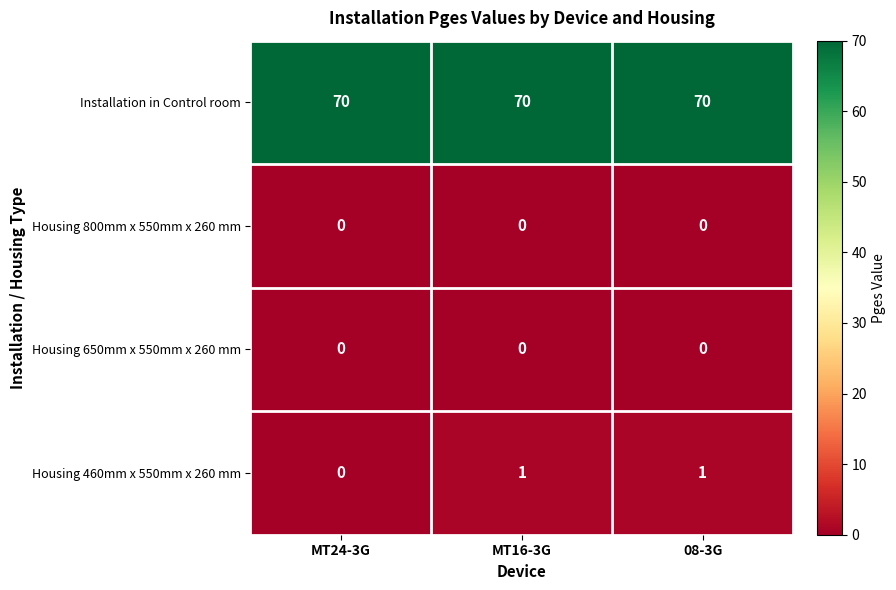

What is the total value across all series at MT24-3G?

70